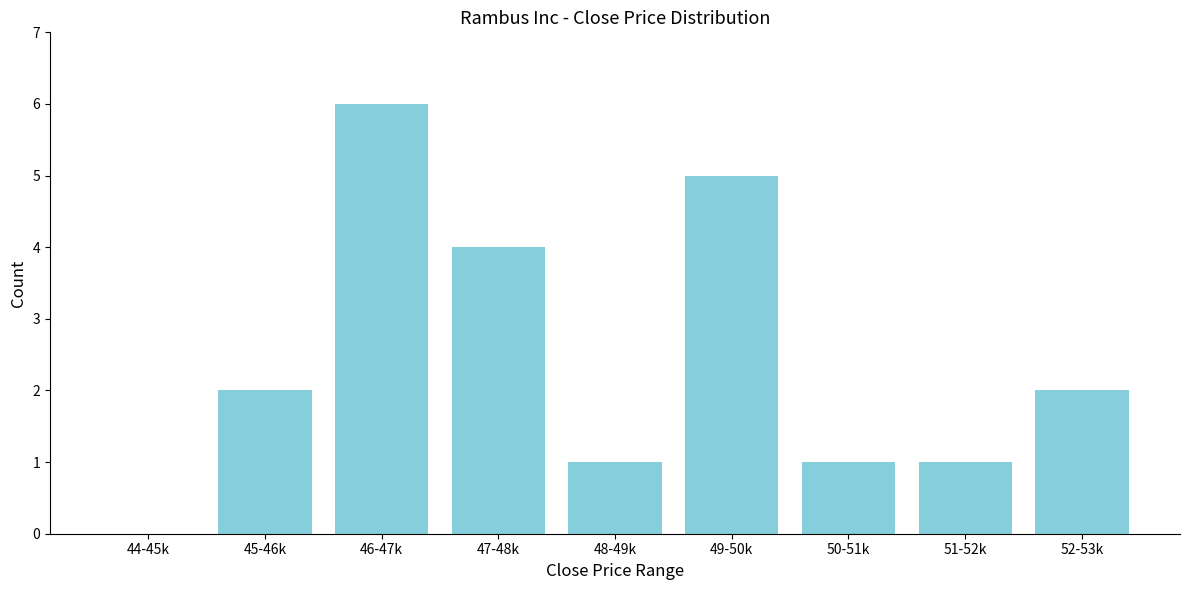

Reading left to right, what are all the values shown in this chart?

44-45k=0	45-46k=2	46-47k=6	47-48k=4	48-49k=1	49-50k=5	50-51k=1	51-52k=1	52-53k=2